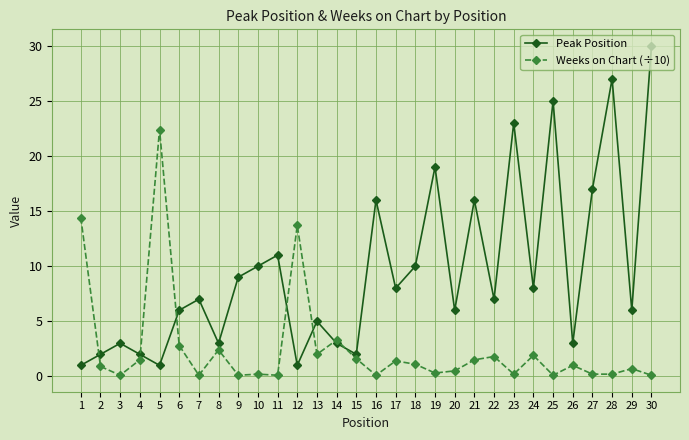

Which series has the largest total across all categories?

Peak Position